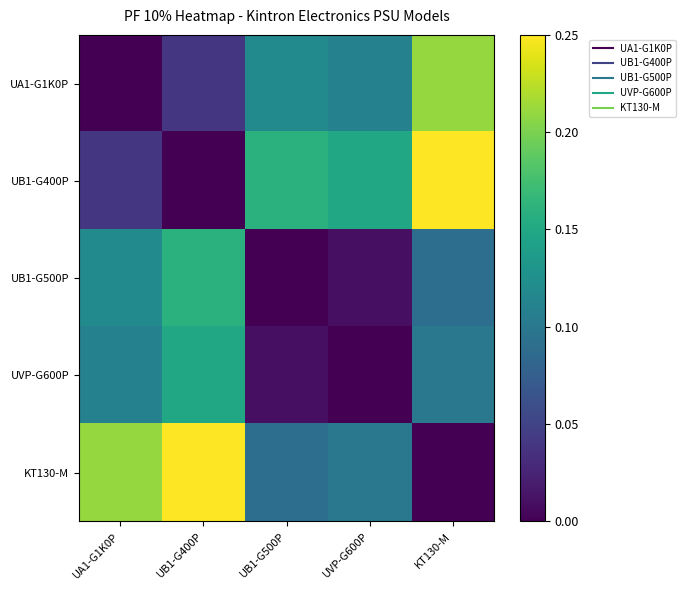

Reading right to left, what are all the values shown in this chart?

UA1-G1K0P: KT130-M=0.2	UVP-G600P=0.1	UB1-G500P=0.1	UB1-G400P=0.0	UA1-G1K0P=0.0
UB1-G400P: KT130-M=0.2	UVP-G600P=0.2	UB1-G500P=0.2	UB1-G400P=0.0	UA1-G1K0P=0.0
UB1-G500P: KT130-M=0.1	UVP-G600P=0.0	UB1-G500P=0.0	UB1-G400P=0.2	UA1-G1K0P=0.1
UVP-G600P: KT130-M=0.1	UVP-G600P=0.0	UB1-G500P=0.0	UB1-G400P=0.2	UA1-G1K0P=0.1
KT130-M: KT130-M=0.0	UVP-G600P=0.1	UB1-G500P=0.1	UB1-G400P=0.2	UA1-G1K0P=0.2